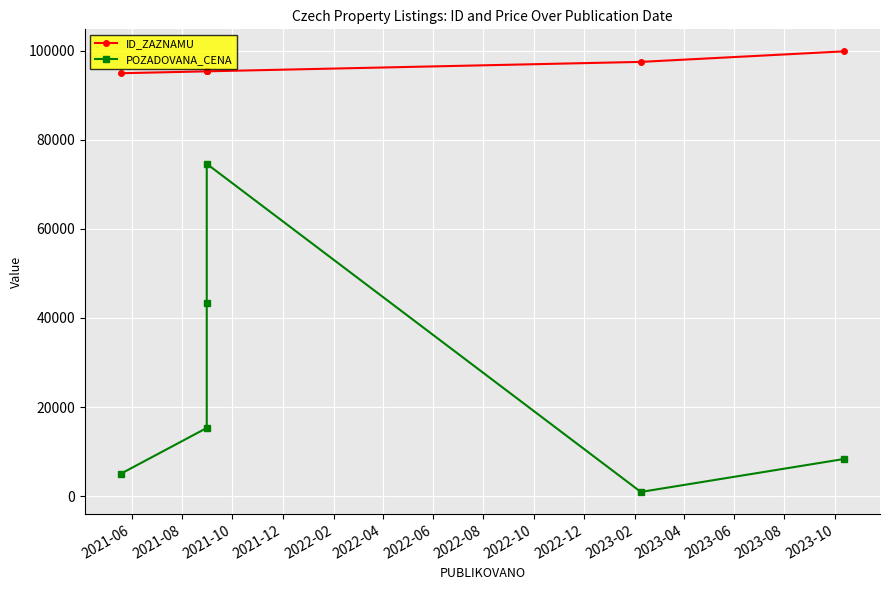

Which series has the largest range (max minus min)?

POZADOVANA_CENA